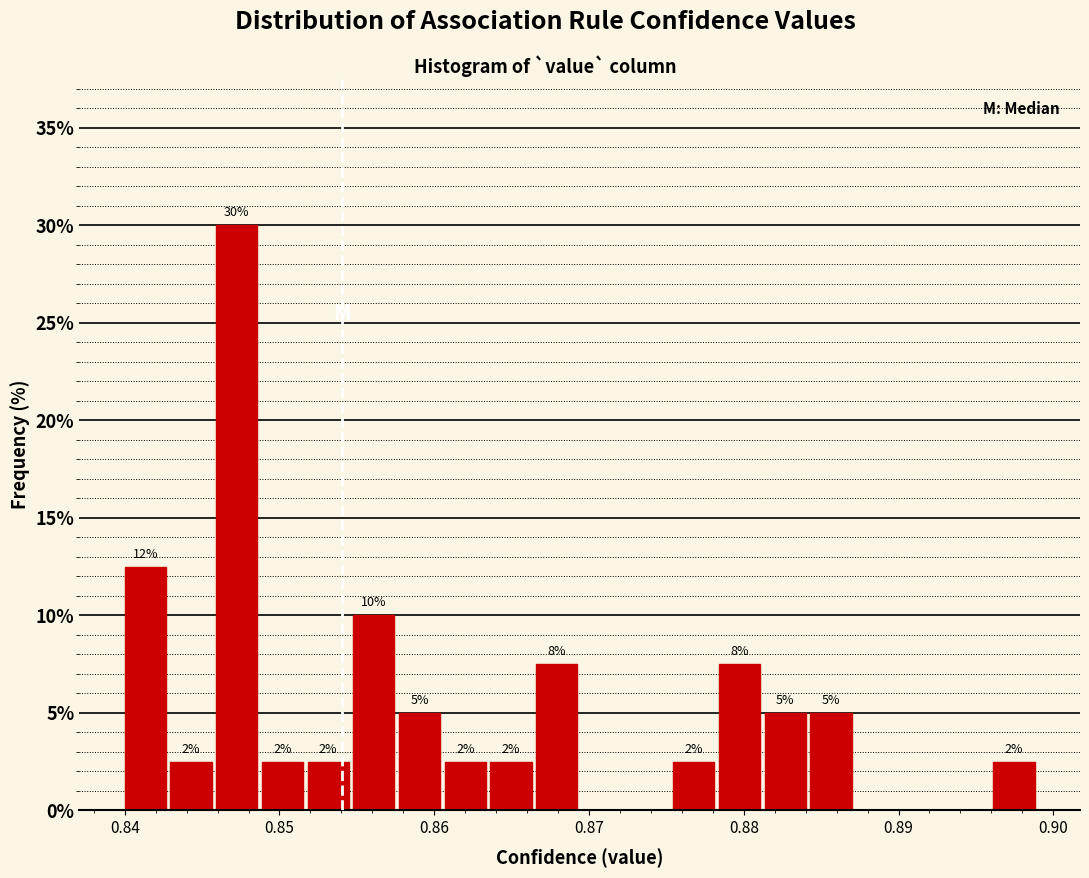

Around what value on the x-axis is the tallest bar? Give the approximate position of its centre, as read against the axis.

0.847